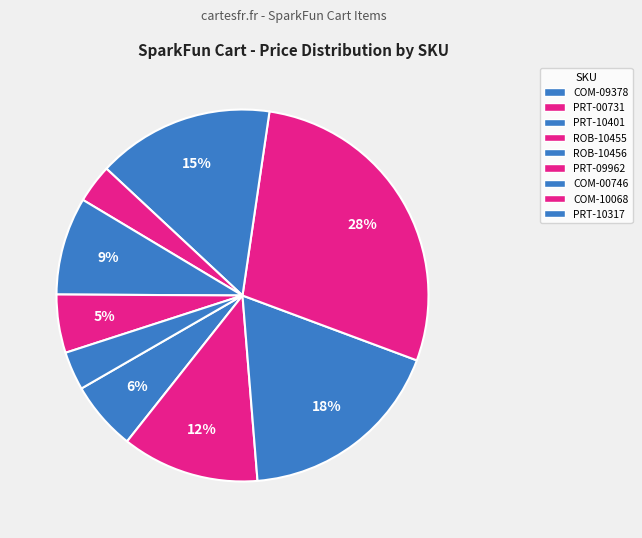

Which category has the biggest portion of the pie?

ROB-10455